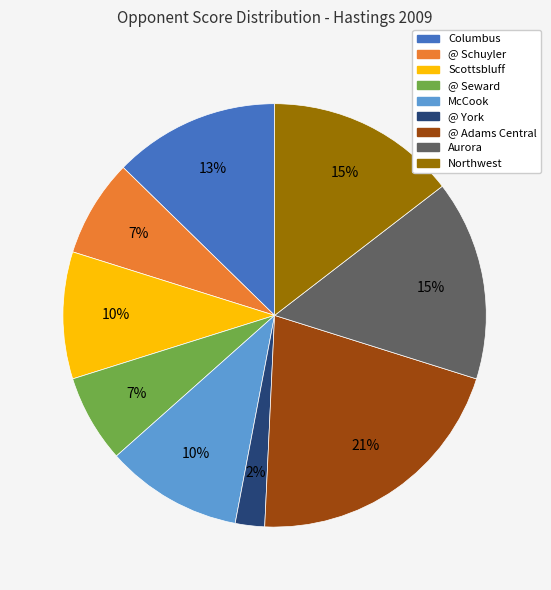

To the nearest percent, what percentage of the pie is Scottsbluff?

10%